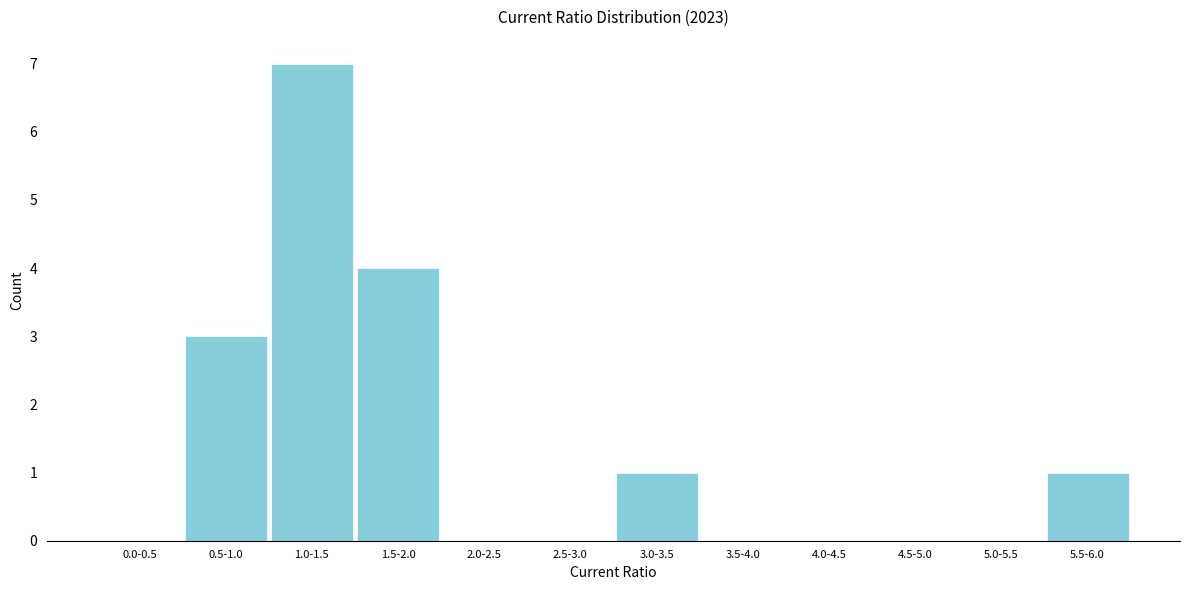

Reading right to left, extract all data points from this chart.

5.5-6.0=1	5.0-5.5=0	4.5-5.0=0	4.0-4.5=0	3.5-4.0=0	3.0-3.5=1	2.5-3.0=0	2.0-2.5=0	1.5-2.0=4	1.0-1.5=7	0.5-1.0=3	0.0-0.5=0